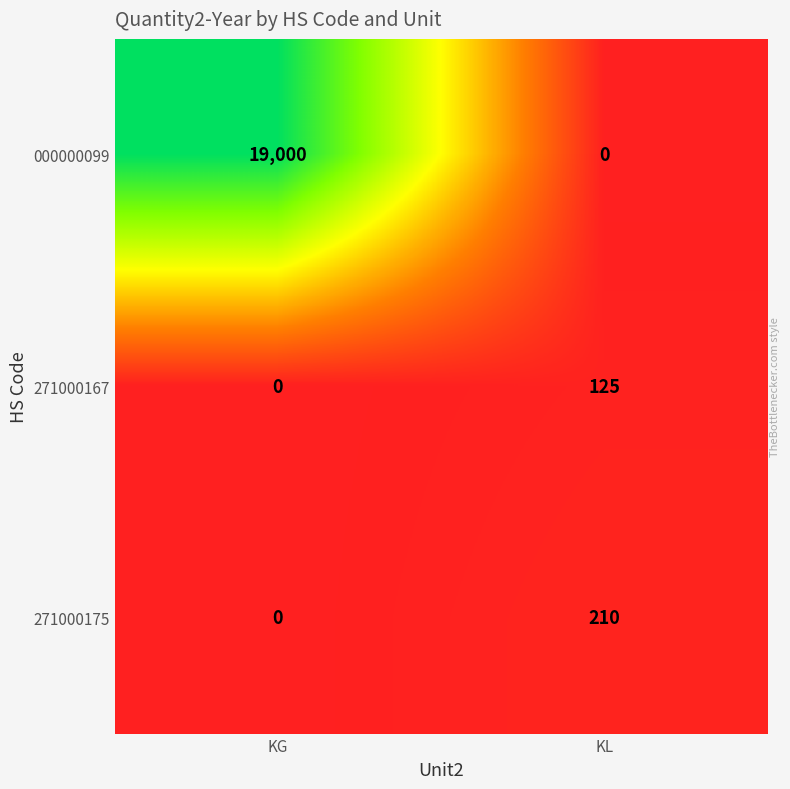

At which label does 271000167 reach its minimum?

KG